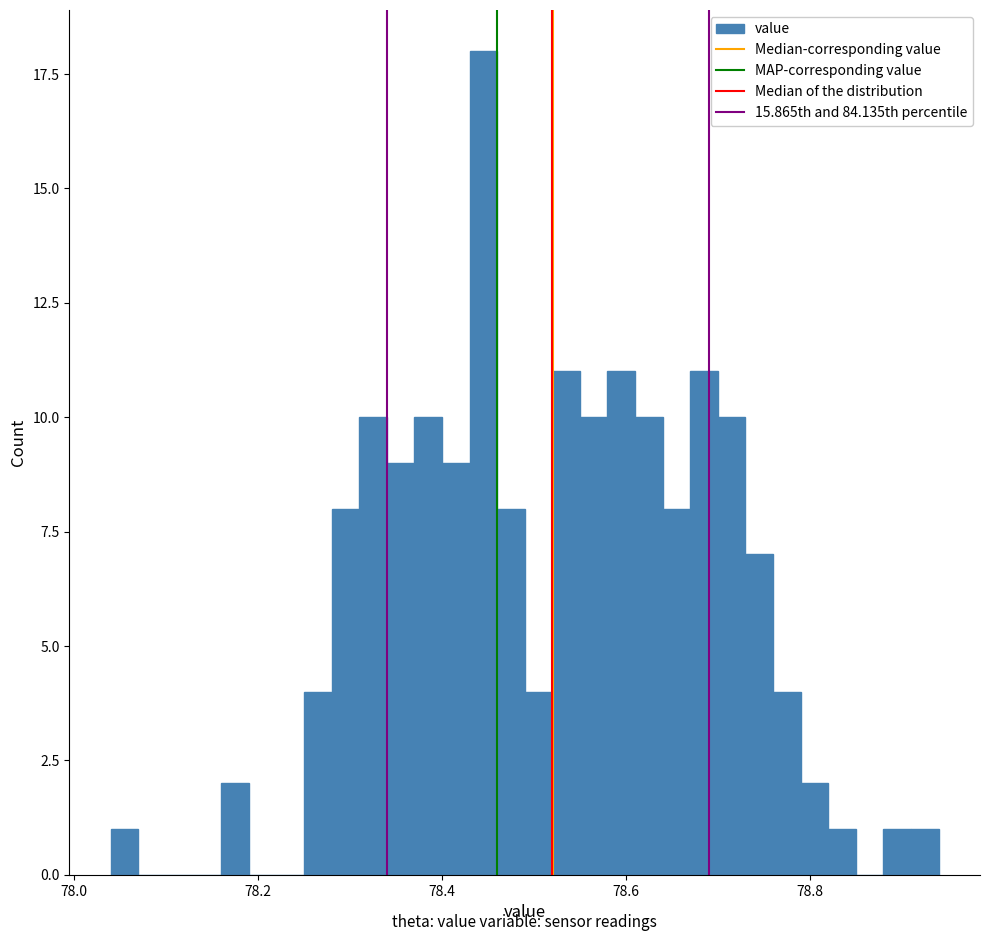

Around what value on the x-axis is the tallest bar? Give the approximate position of its centre, as read against the axis.

78.44